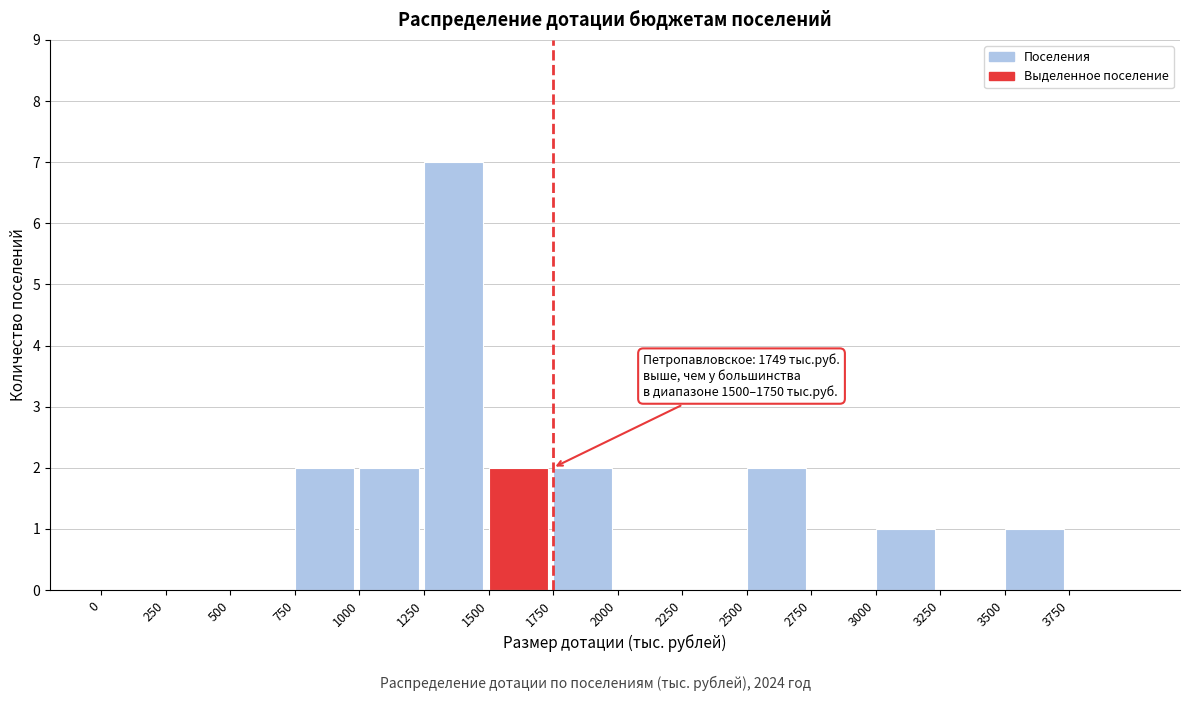

Over which range of the x-axis is the bar tallest?

1250 to 1500